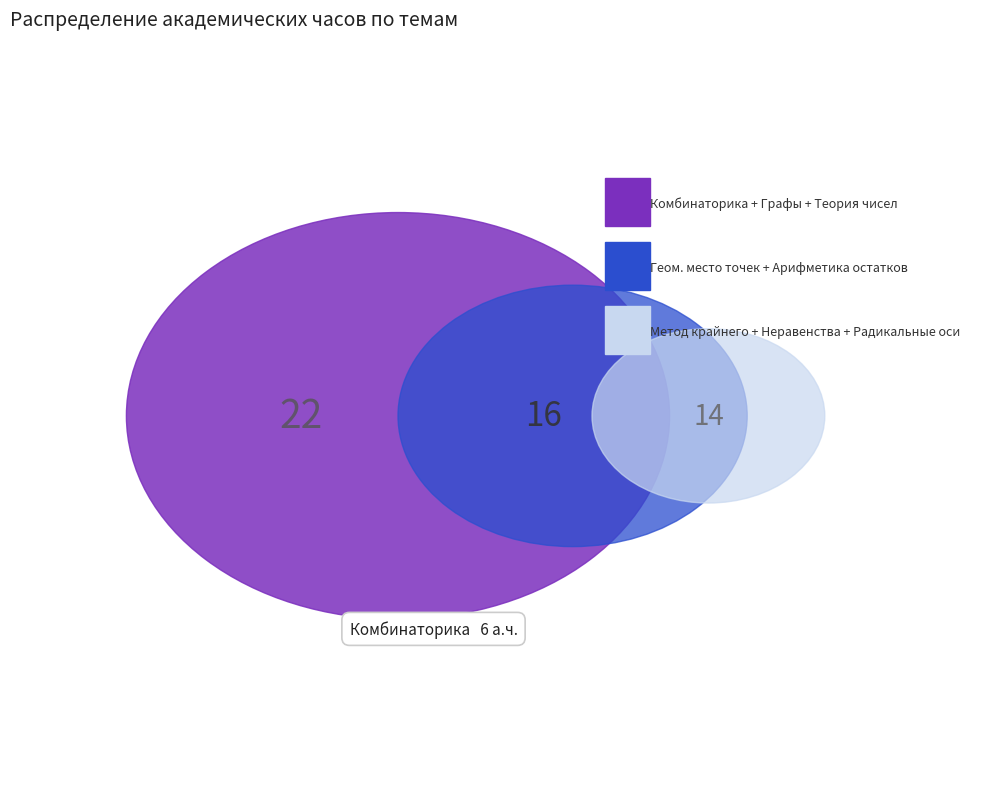

True or false: Метод крайнего accounts for 24% of the total.

False